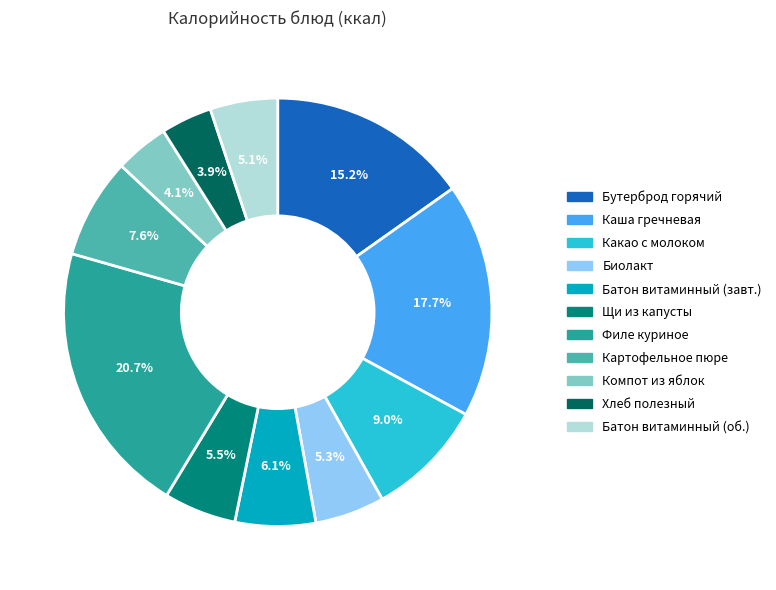

Does any single category account for the majority?

No